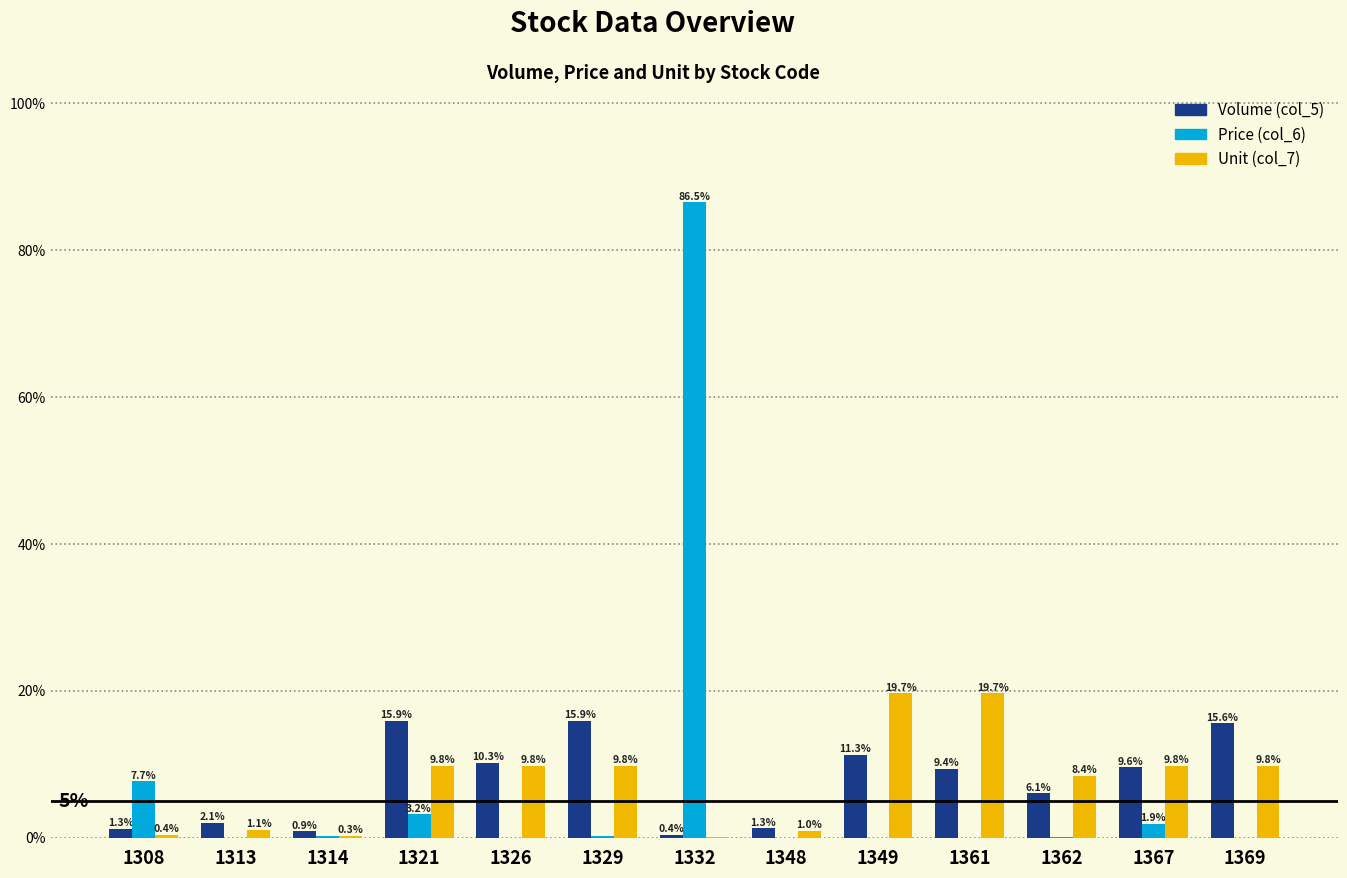

What are all the series names shown in the legend?

Volume (col_5), Price (col_6), Unit (col_7)